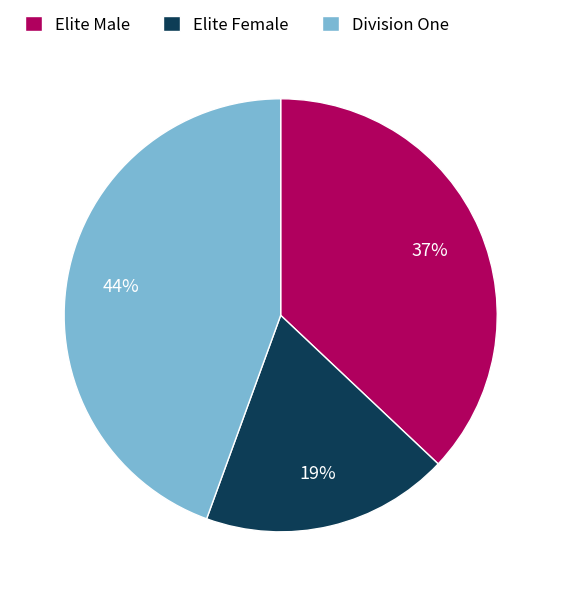

Between Elite Male and Division One, which is larger?

Division One